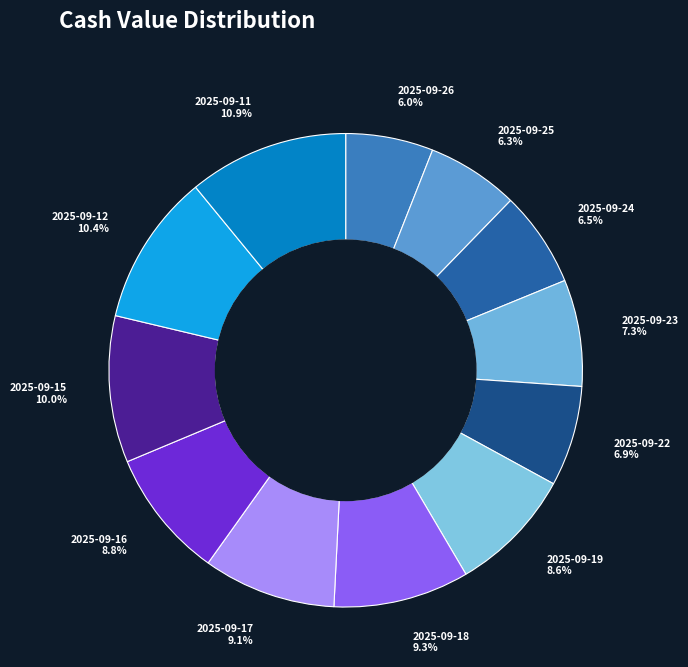

How many slices are in this pie chart?

12